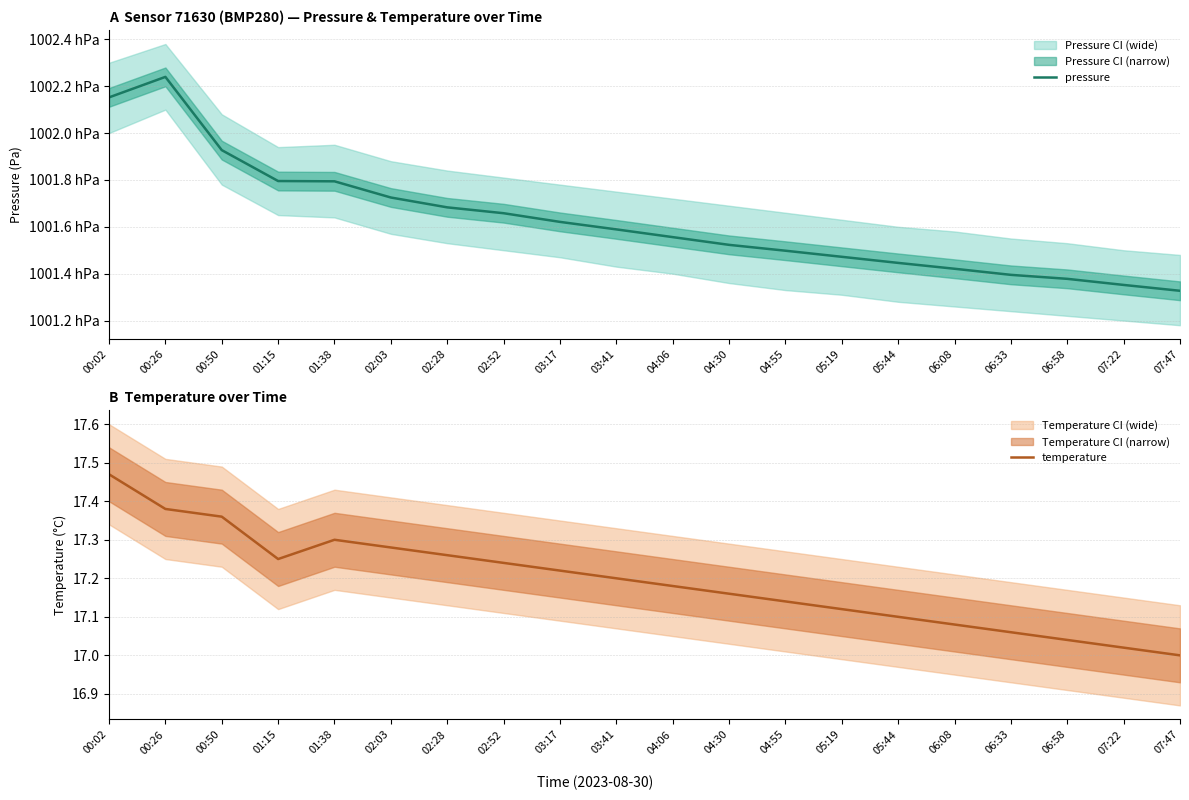

The value of temperature at 04:06 is 17.2. True or false?

True